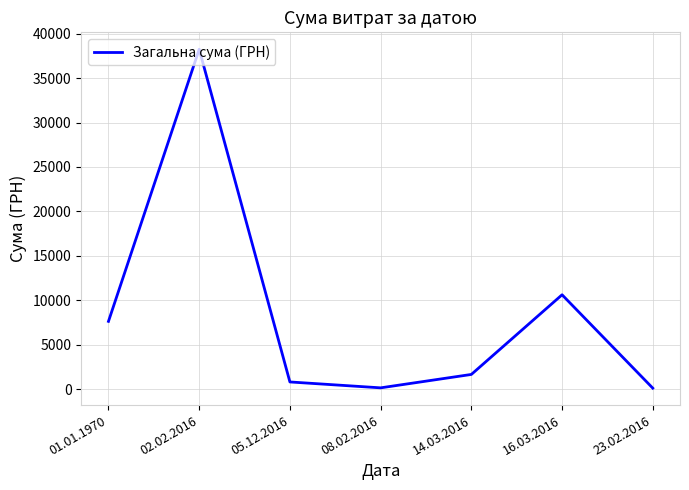

At which label does the data first exceed 1645?

01.01.1970